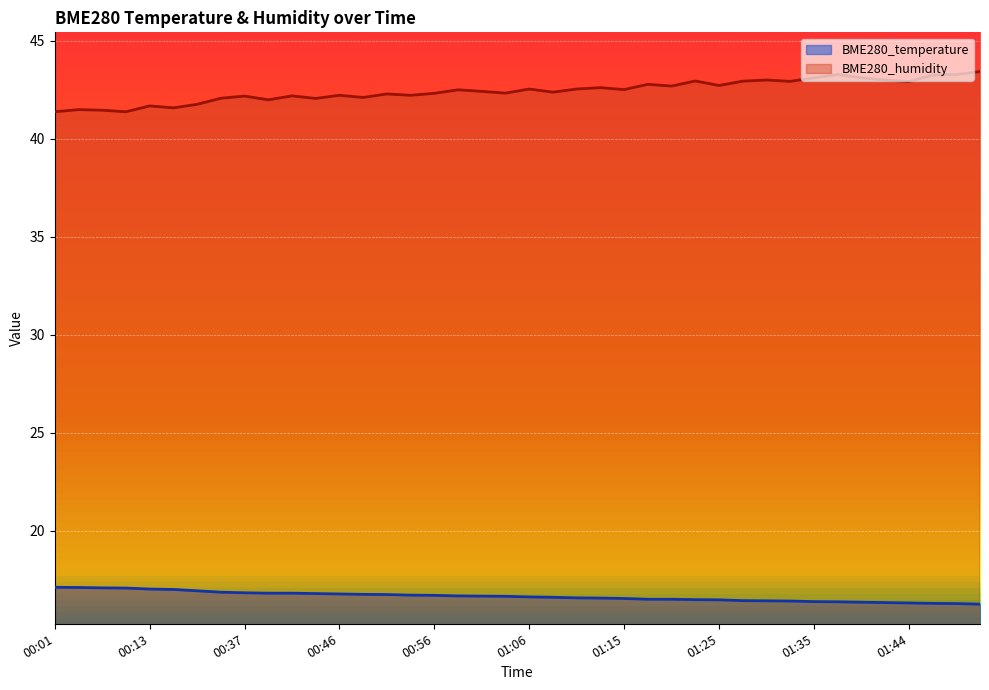

Reading left to right, list all the values displayed in this chart.

BME280_temperature: 17.1	17.1	17.1	17.1	17.0	17.0	16.9	16.9	16.9	16.8	16.8	16.8	16.8	16.8	16.8	16.7	16.7	16.7	16.7	16.7	16.6	16.6	16.6	16.6	16.6	16.5	16.5	16.5	16.5	16.4	16.4	16.4	16.4	16.4	16.4	16.4	16.3	16.3	16.3	16.3
BME280_humidity: 41.4	41.5	41.5	41.4	41.7	41.6	41.8	42.1	42.2	42.0	42.2	42.0	42.2	42.1	42.3	42.2	42.3	42.5	42.4	42.3	42.5	42.4	42.5	42.6	42.5	42.8	42.7	42.9	42.7	42.9	43.0	42.9	43.1	43.3	43.1	43.0	42.9	43.2	43.3	43.4